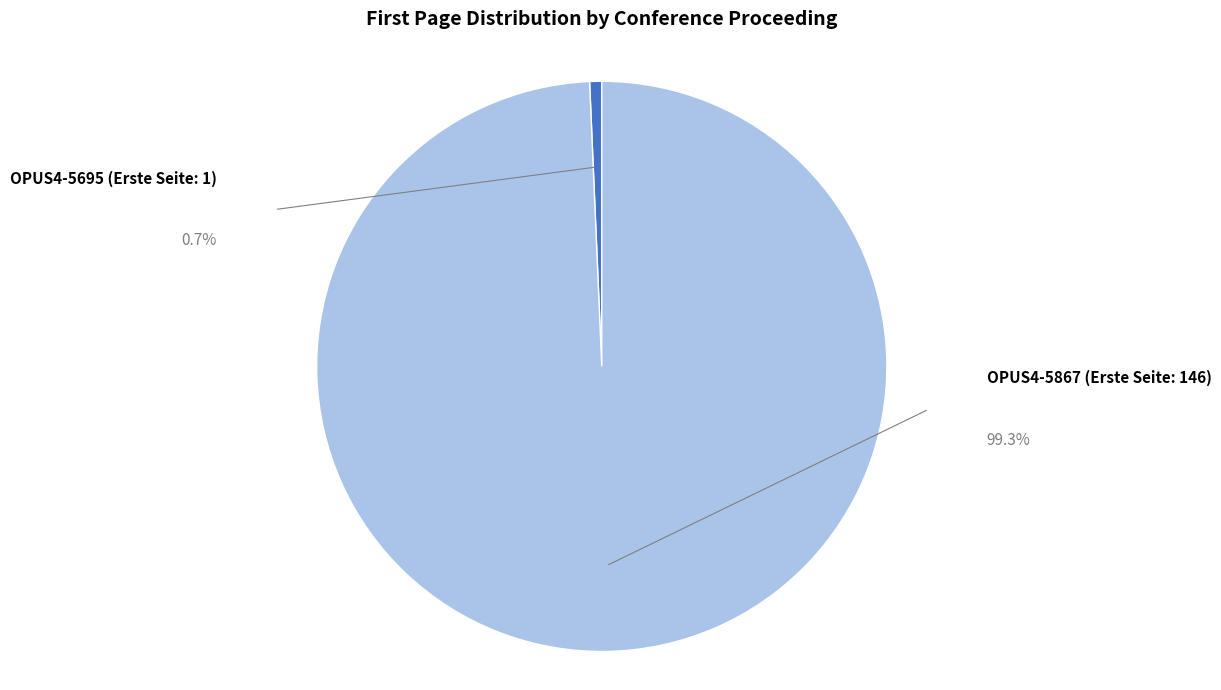

To the nearest percent, what is the difference between the largest and smallest slice percentages?

99%